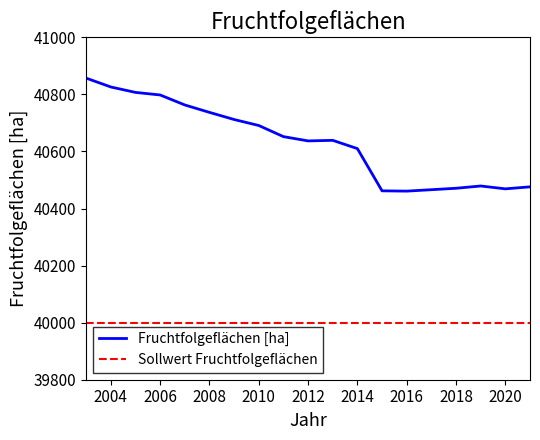

True or false: Sollwert Fruchtfolgeflächen and Fruchtfolgeflächen [ha] cross at least once.

False